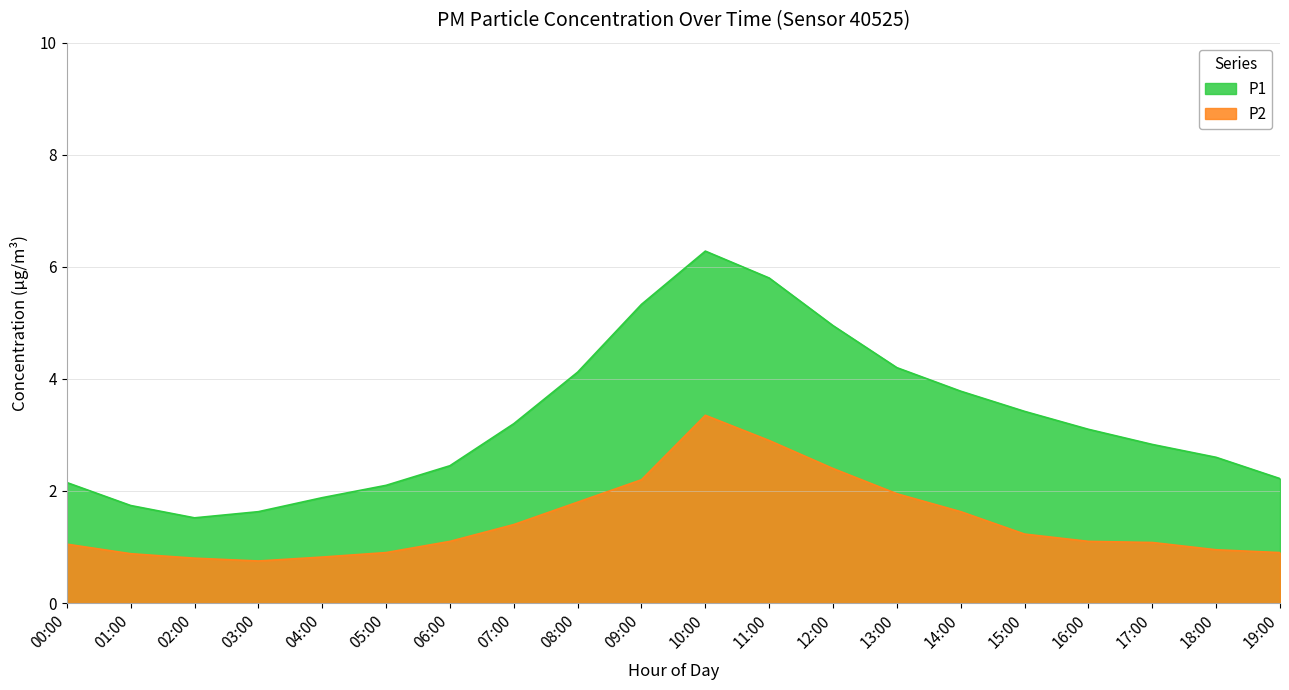

What position from the left is 16:00?

17